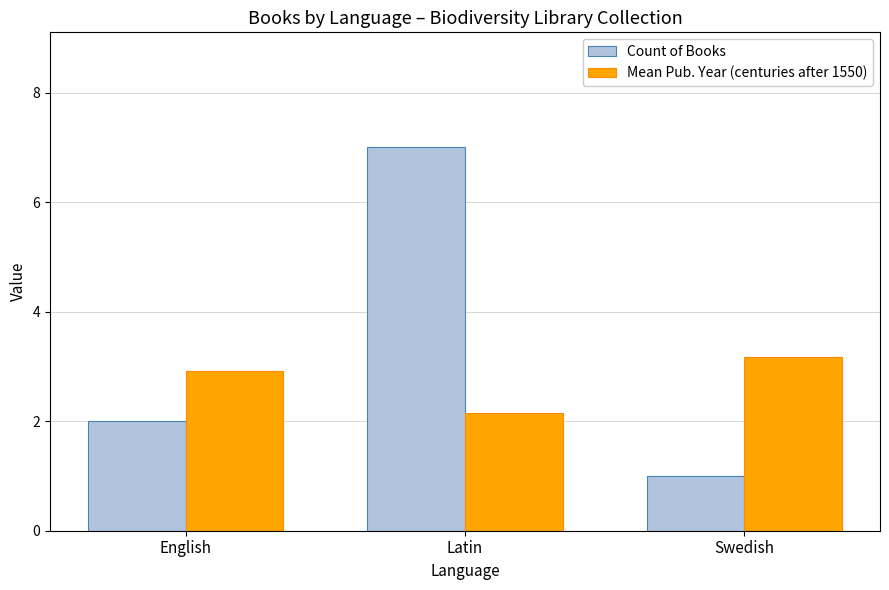

What is the label of the 1st bar from the left?

English